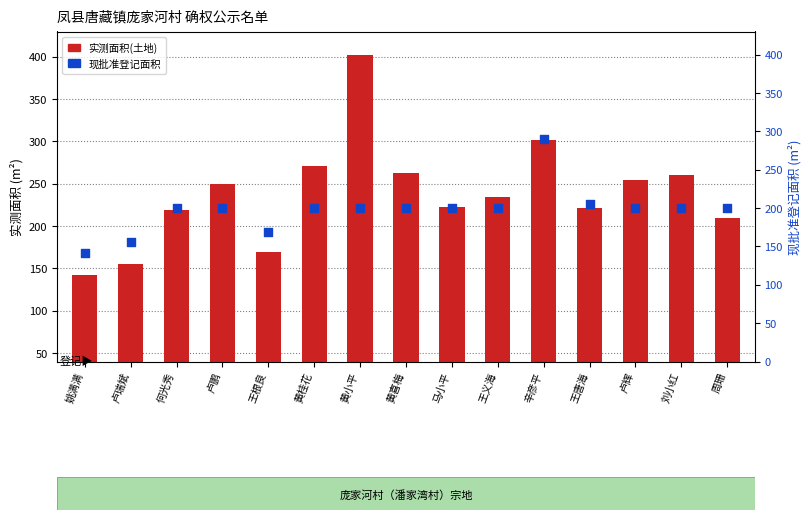

At how many categories does at least one series exceed 204?

12